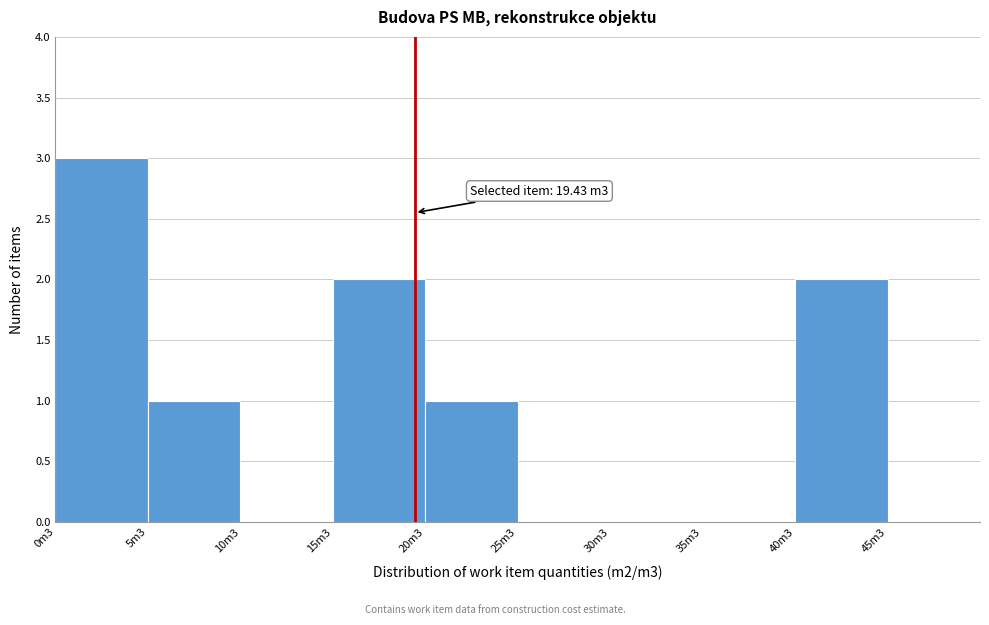

Reading left to right, extract all data points from this chart.

0m3=3	5m3=1	10m3=0	15m3=2	20m3=1	25m3=0	30m3=0	35m3=0	40m3=2	45m3=0